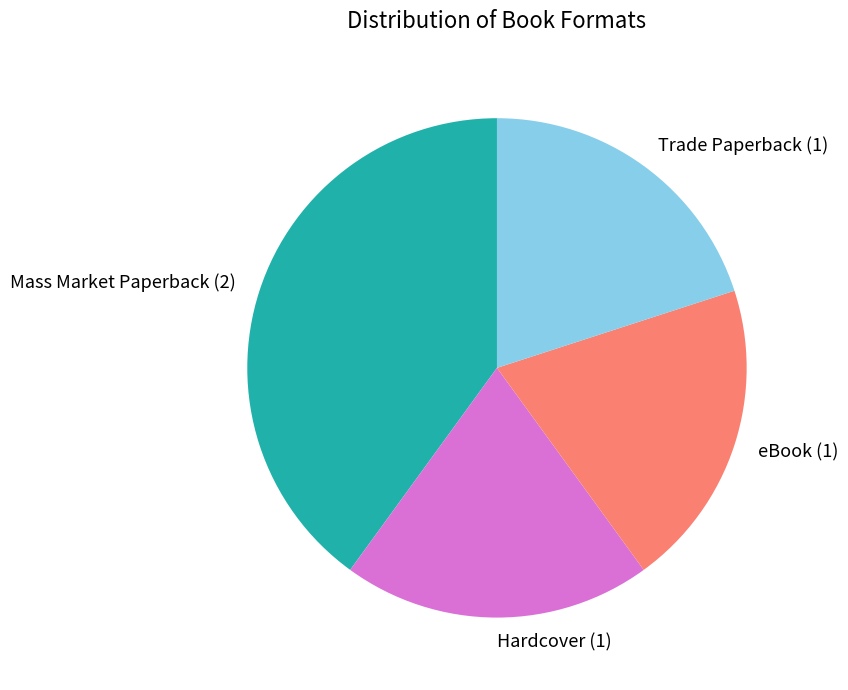

True or false: Mass Market Paperback accounts for 47% of the total.

False